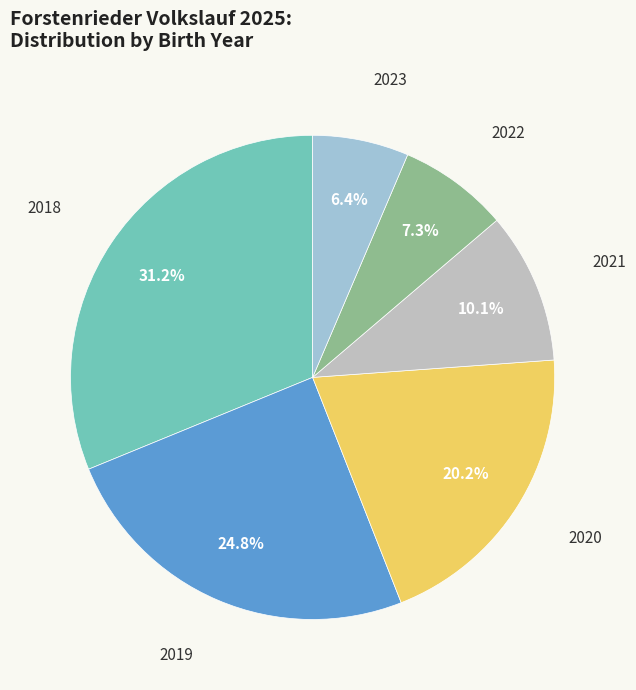

Is there any slice that represents more than half of the pie?

No